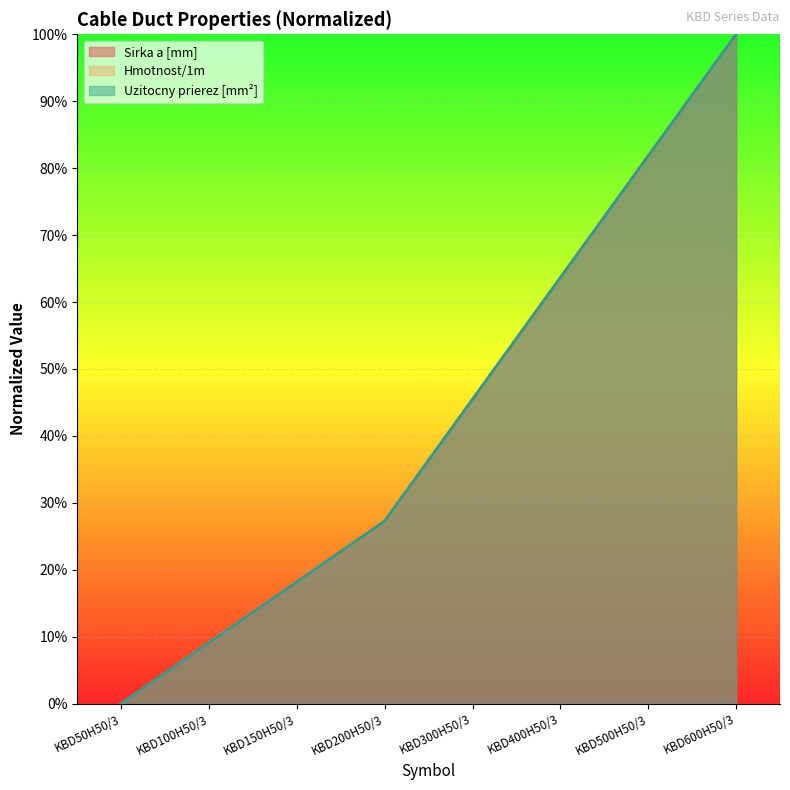

Count the number of data series in this chart.

3